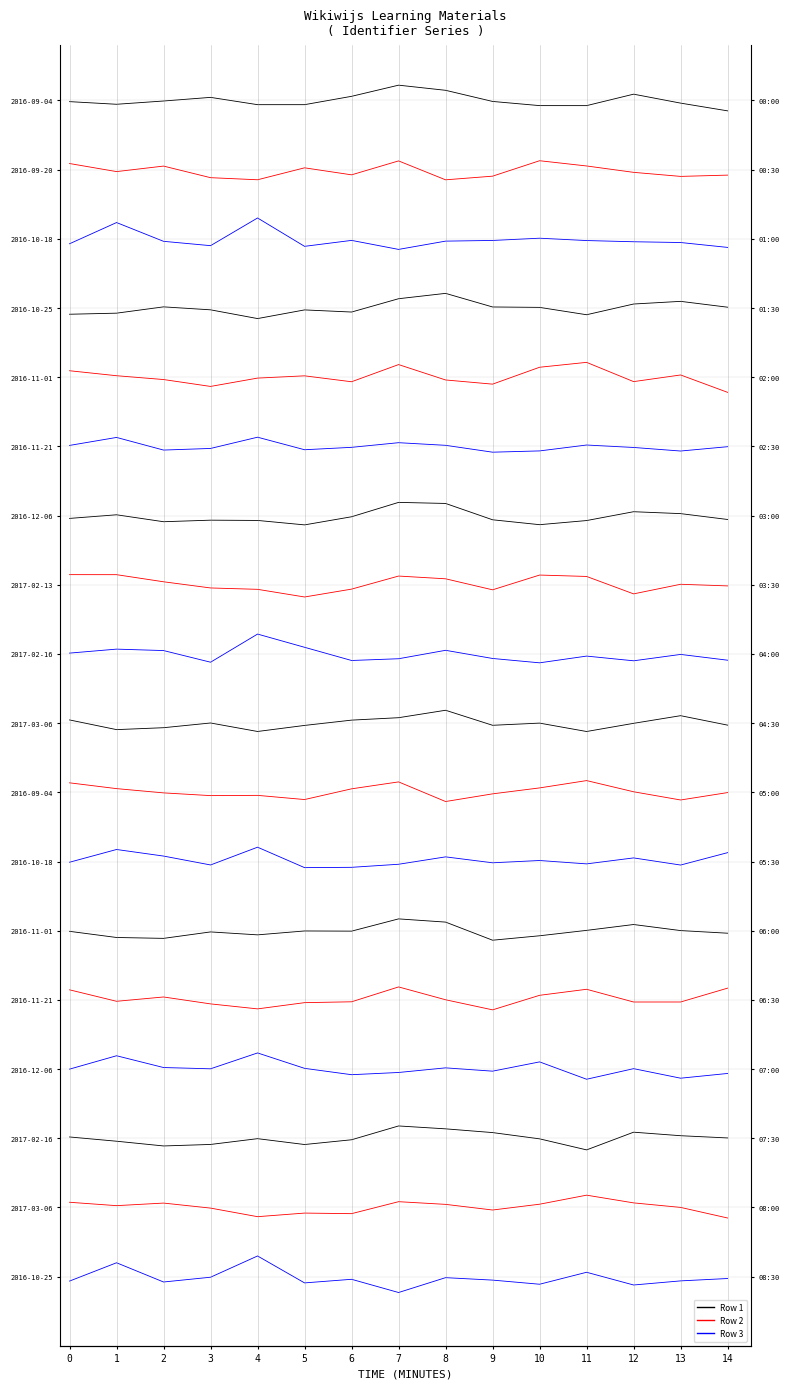

At which category is the sum across all series the highest?

7